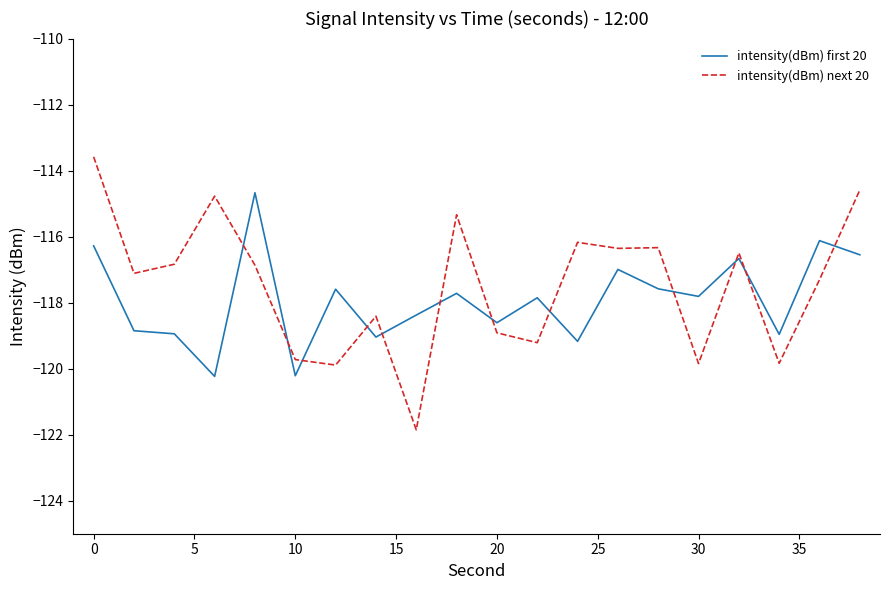

Which series has the widest spread of values?

intensity(dBm) next 20